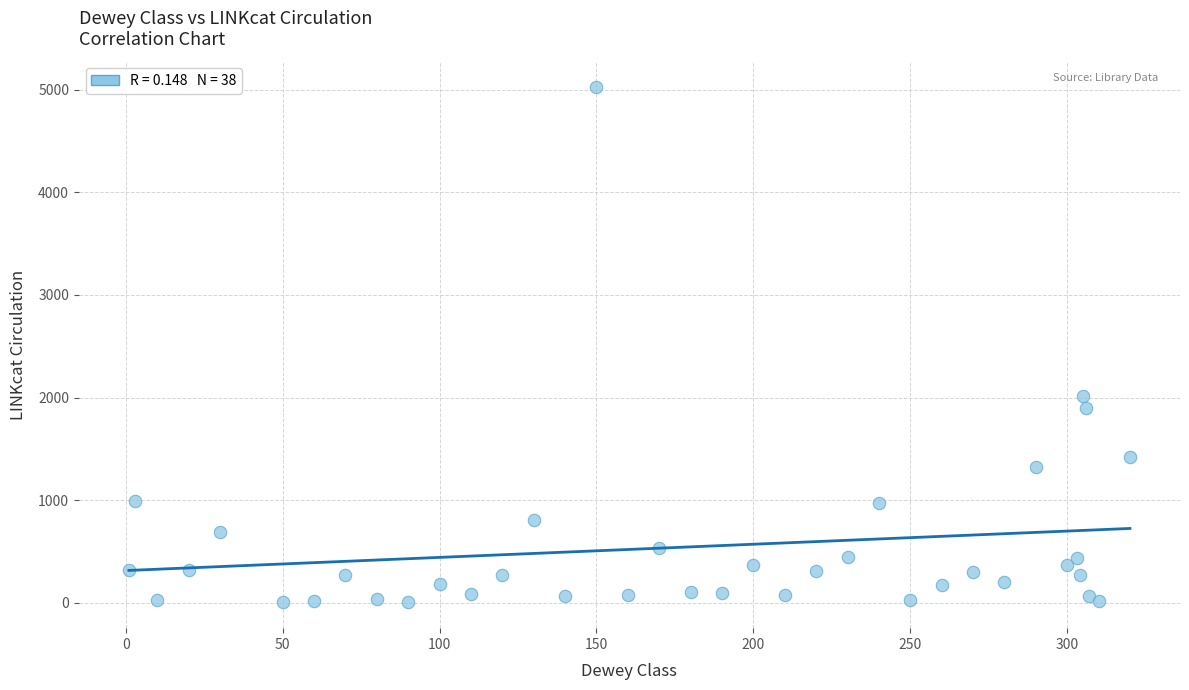

What Y value in the scatter plot is closest to 2514?

2016